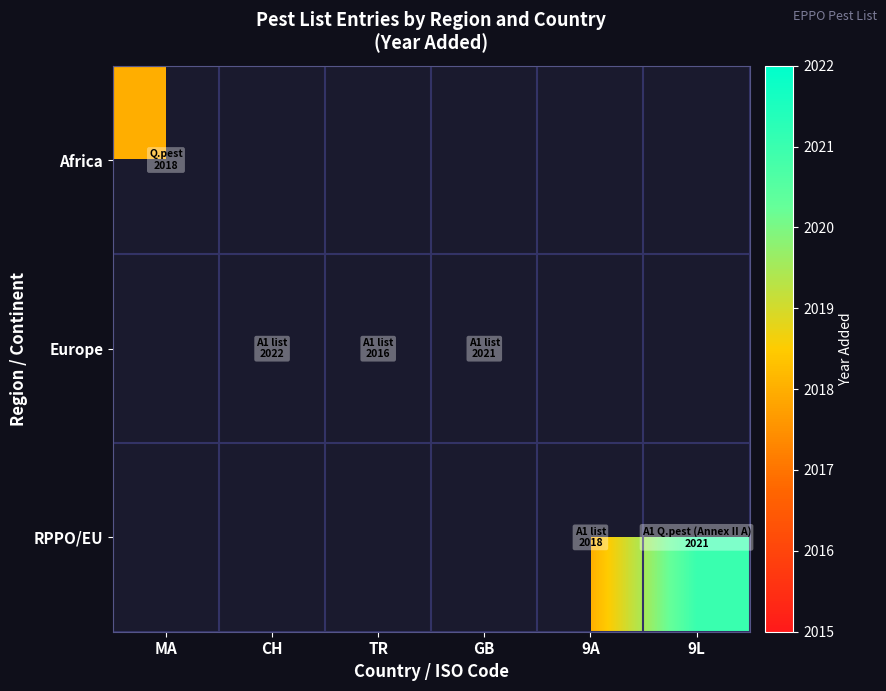

How many distinct data groups are displayed?

3